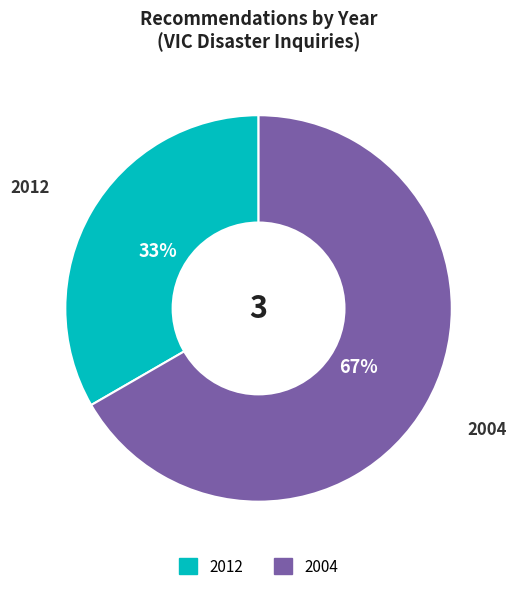

To the nearest percent, what is the average slice percentage?

50%